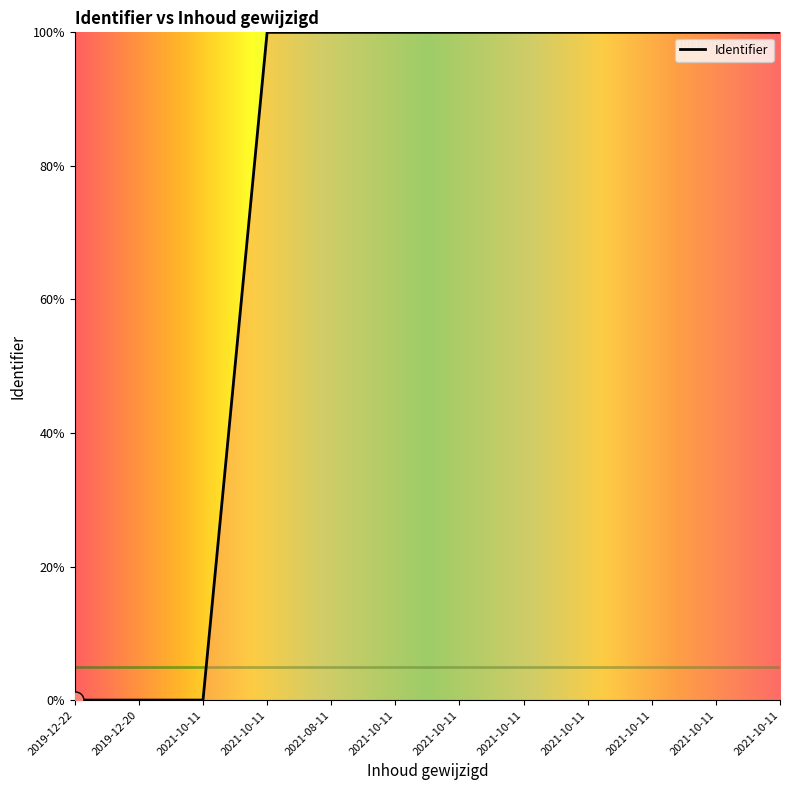

Which has a higher value, 2021-10-11 or 2021-08-11?

2021-10-11